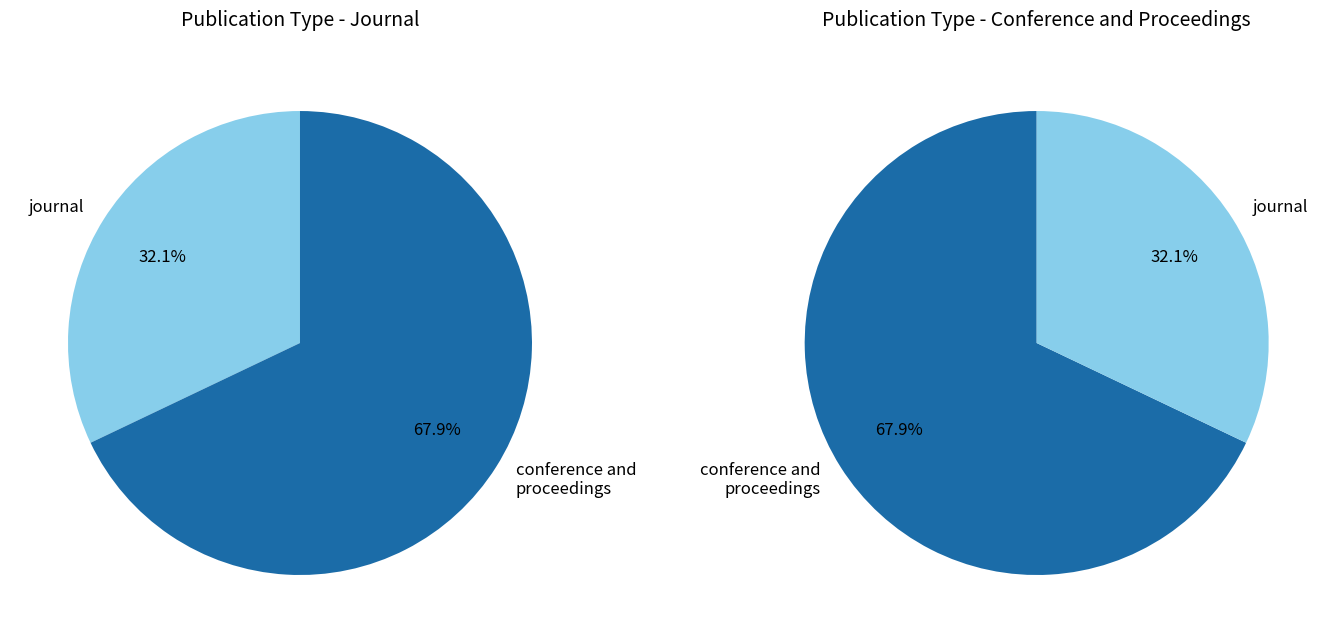

Which category has the biggest portion of the pie?

conference and proceedings